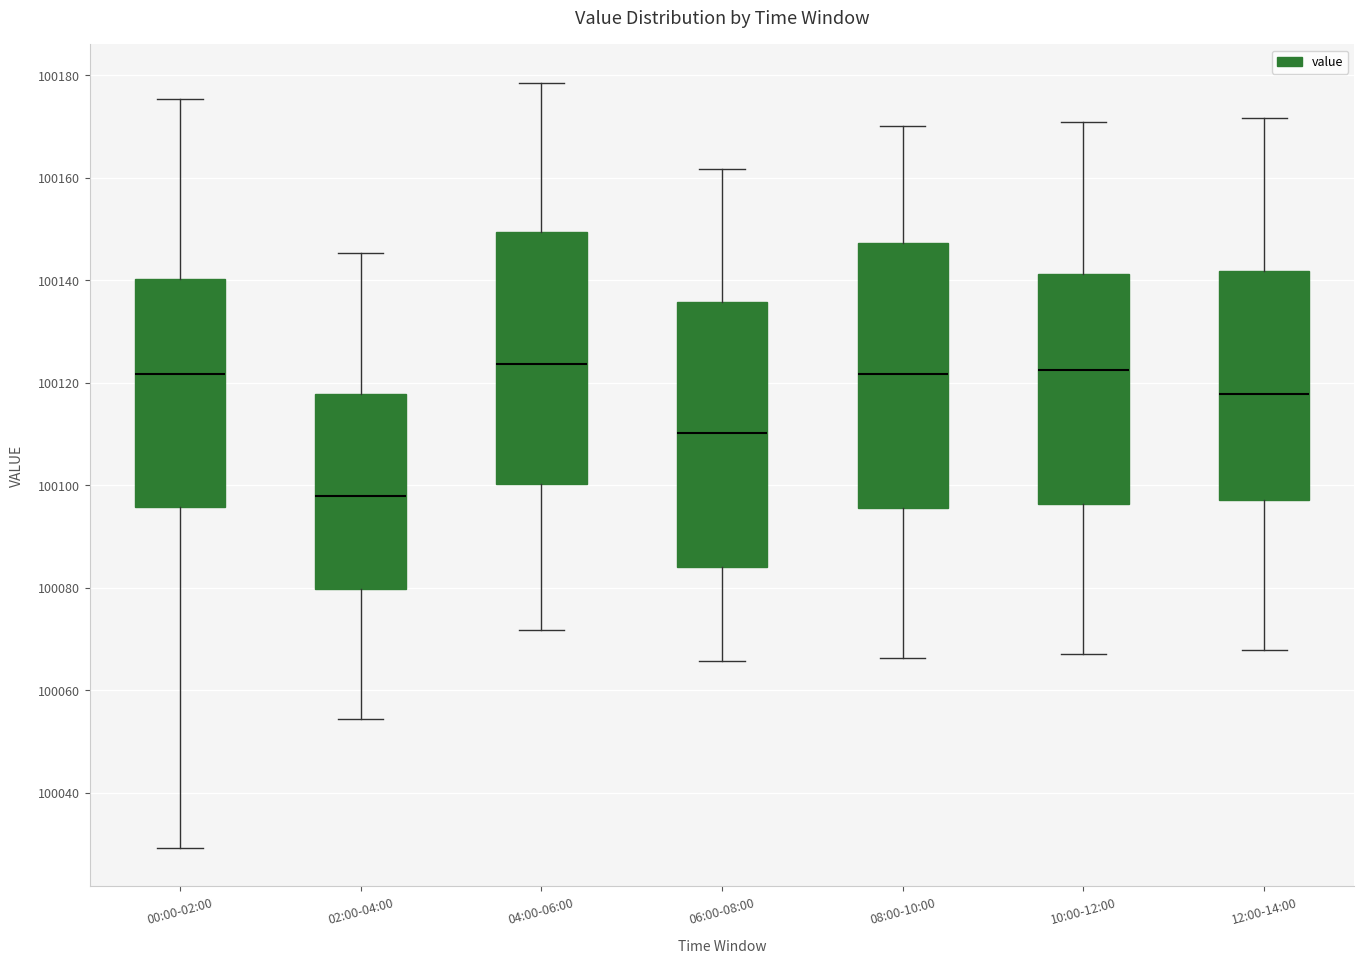

Reading left to right, read every box against the y-axis: the position of its median line, the range the box covers, and the ends of its whiskers. The values are not printed on the chart, so give them approximately, as read against the axis.

00:00-02:00: median 100122, box 100096 to 100140, whiskers 100030 to 100176
02:00-04:00: median 100098, box 100080 to 100118, whiskers 100054 to 100146
04:00-06:00: median 100124, box 100100 to 100150, whiskers 100072 to 100178
06:00-08:00: median 100110, box 100084 to 100136, whiskers 100066 to 100162
08:00-10:00: median 100122, box 100096 to 100148, whiskers 100066 to 100170
10:00-12:00: median 100122, box 100096 to 100142, whiskers 100068 to 100170
12:00-14:00: median 100118, box 100098 to 100142, whiskers 100068 to 100172